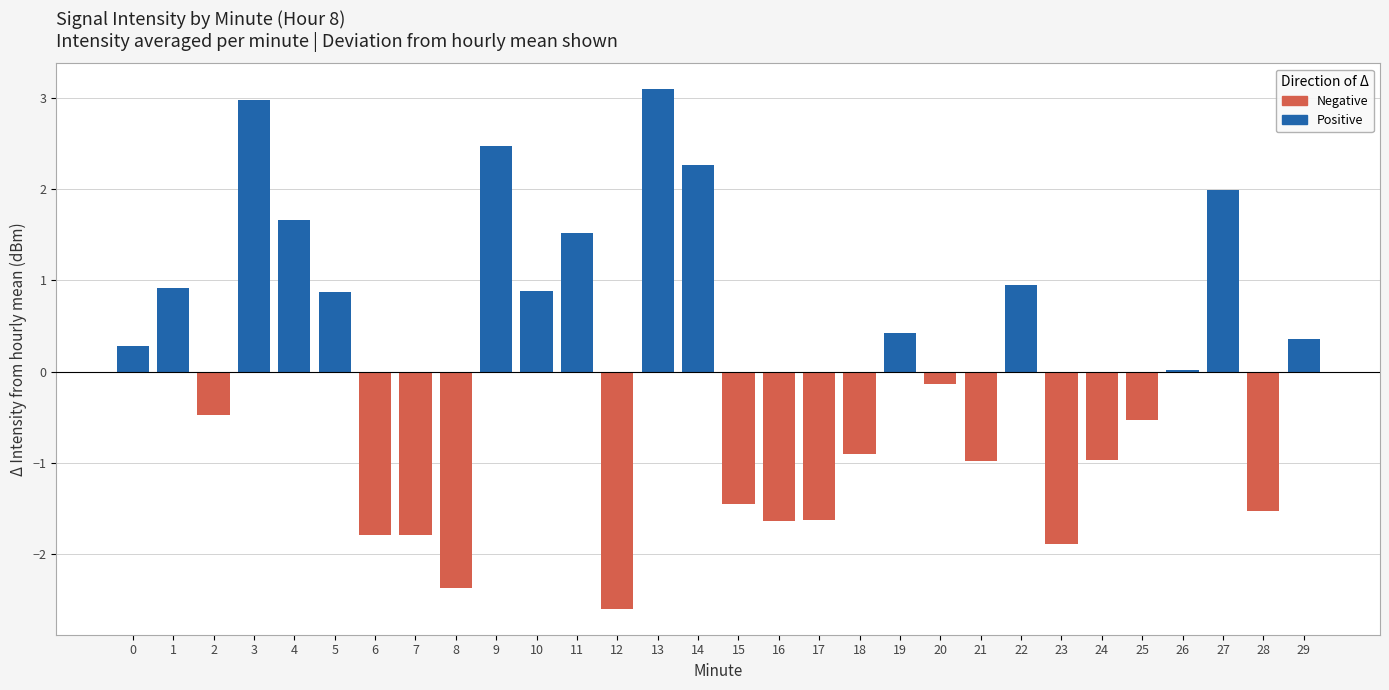

Which has a higher value, 26 or 24?

26